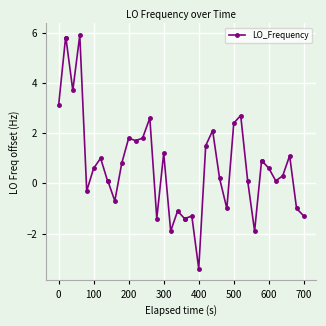

What is the average value?

0.8